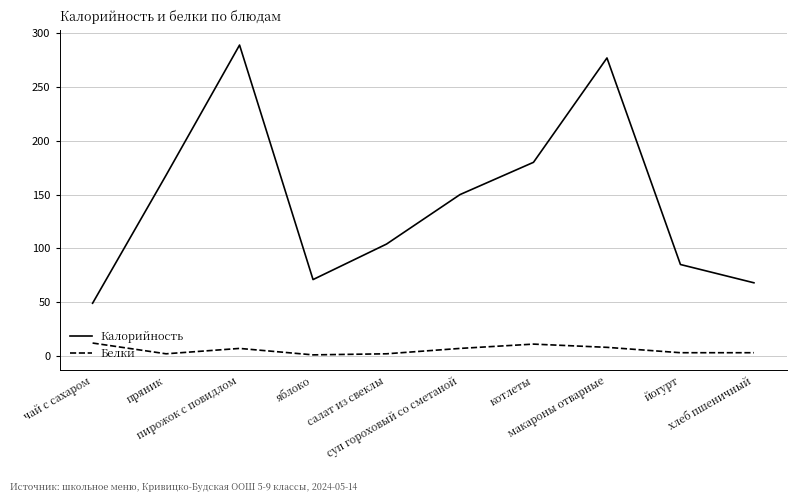

What position from the left is яблоко?

4